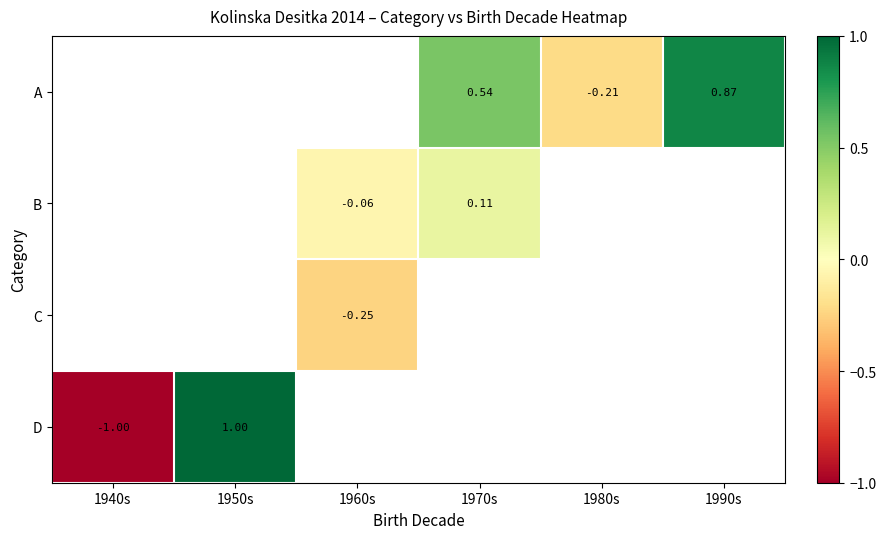

Is the value of D at 1940s greater than the value of B at 1970s?

No